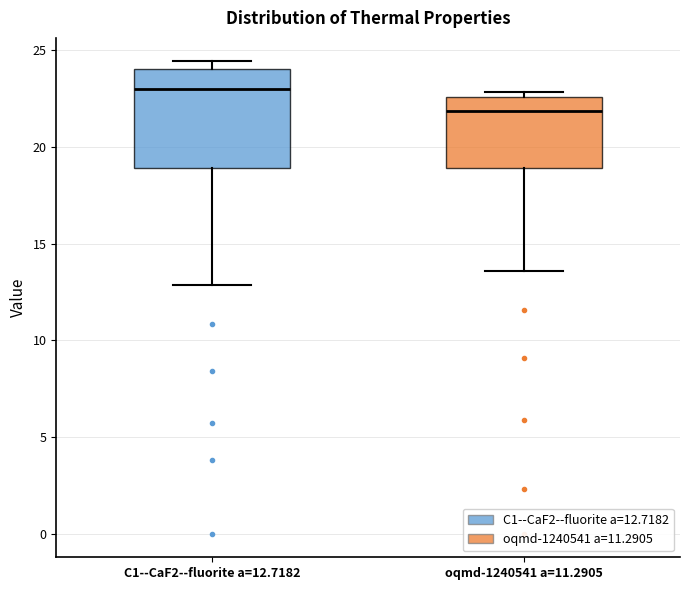

Reading left to right, read every box against the y-axis: the position of its median line, the range the box covers, and the ends of its whiskers. The values are not printed on the chart, so give them approximately, as read against the axis.

C1--CaF2--fluorite a=12.7182: median 23.0, box 19.0 to 24.0, whiskers 13.0 to 24.5
oqmd-1240541 a=11.2905: median 22.0, box 19.0 to 22.5, whiskers 13.5 to 23.0